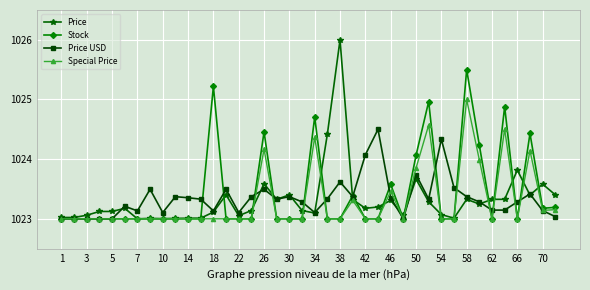

What is the value of the Special Price point at the 20th from the left?

1023.0